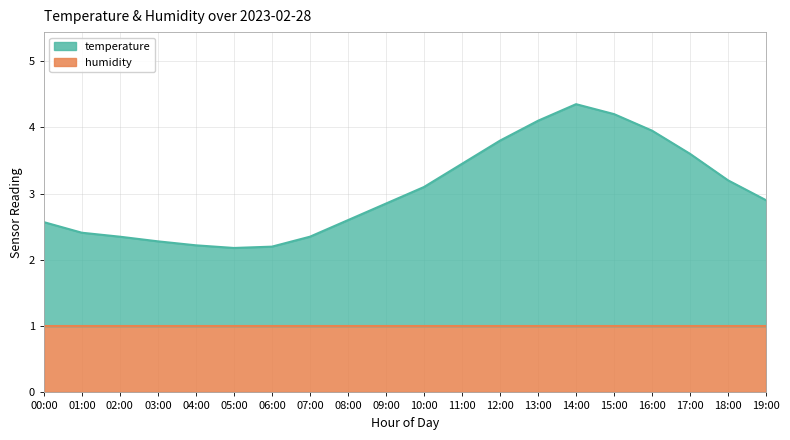

How many data points does each series have?

20